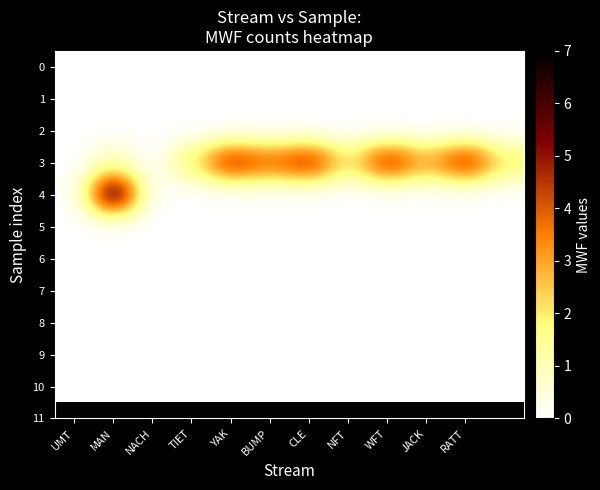

Reading left to right, what are all the values shown in this chart?

0: 0	0	0	0	0	0	0	0	0	0	0	0
1: 0	0	0	0	0	0	0	0	0	0	0	0
2: 0	0	0	0	0	0	0	0	0	0	0	0
3: 0	1	0	2	5	4	5	2	5	3	5	2
4: 0	7	0	0	0	0	0	0	0	0	0	0
5: 0	0	0	0	0	0	0	0	0	0	0	0
6: 0	0	0	0	0	0	0	0	0	0	0	0
7: 0	0	0	0	0	0	0	0	0	0	0	0
8: 0	0	0	0	0	0	0	0	0	0	0	0
9: 0	0	0	0	0	0	0	0	0	0	0	0
10: 0	0	0	0	0	0	0	0	0	0	0	0